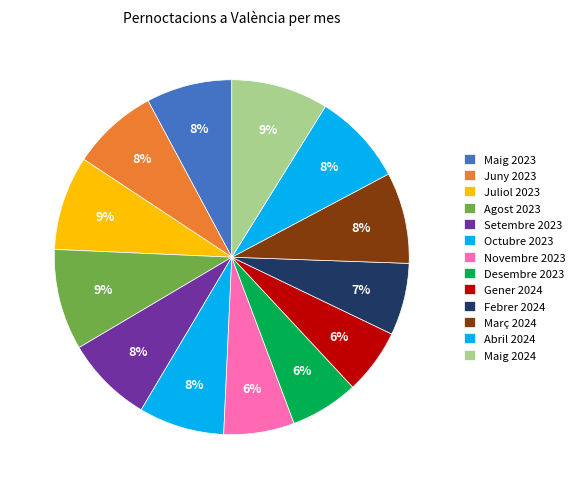

Count the number of slices in the pie.

13